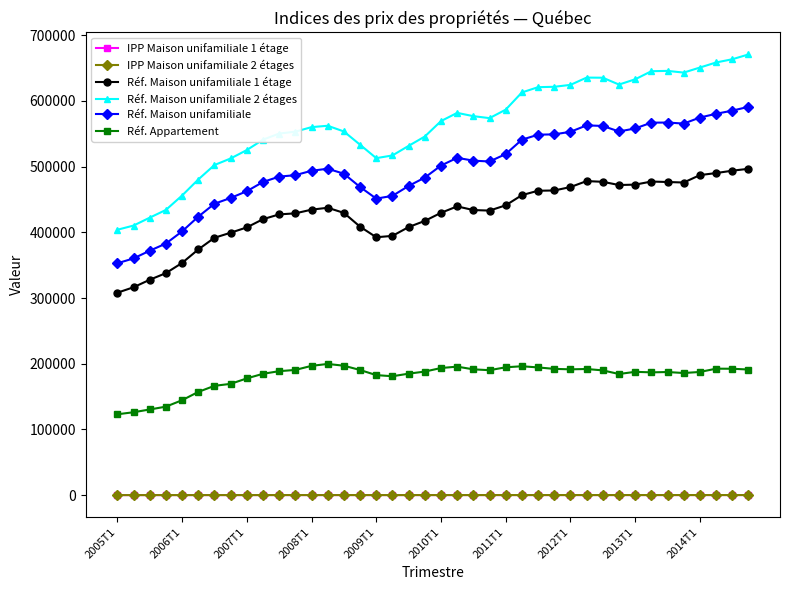

What is the maximum value for Réf. Maison unifamiliale?

591000.0